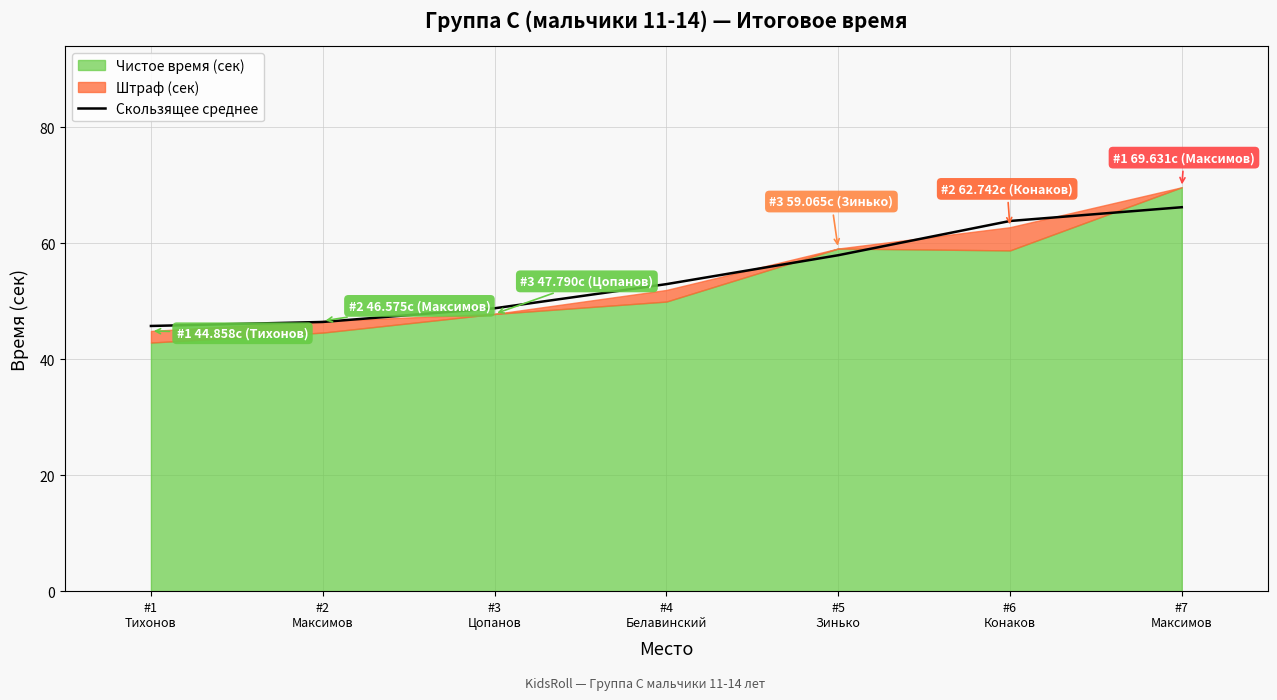

What is the label of the 7th point from the left?

#7
Максимов